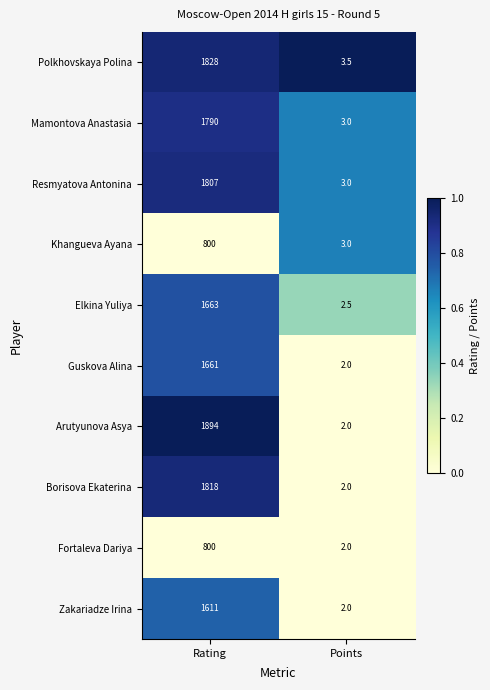

Reading left to right, extract all data points from this chart.

Polkhovskaya Polina: 1828.0	3.5
Mamontova Anastasia: 1790.0	3.0
Resmyatova Antonina: 1807.0	3.0
Khangueva Ayana: 800.0	3.0
Elkina Yuliya: 1663.0	2.5
Guskova Alina: 1661.0	2.0
Arutyunova Asya: 1894.0	2.0
Borisova Ekaterina: 1818.0	2.0
Fortaleva Dariya: 800.0	2.0
Zakariadze Irina: 1611.0	2.0